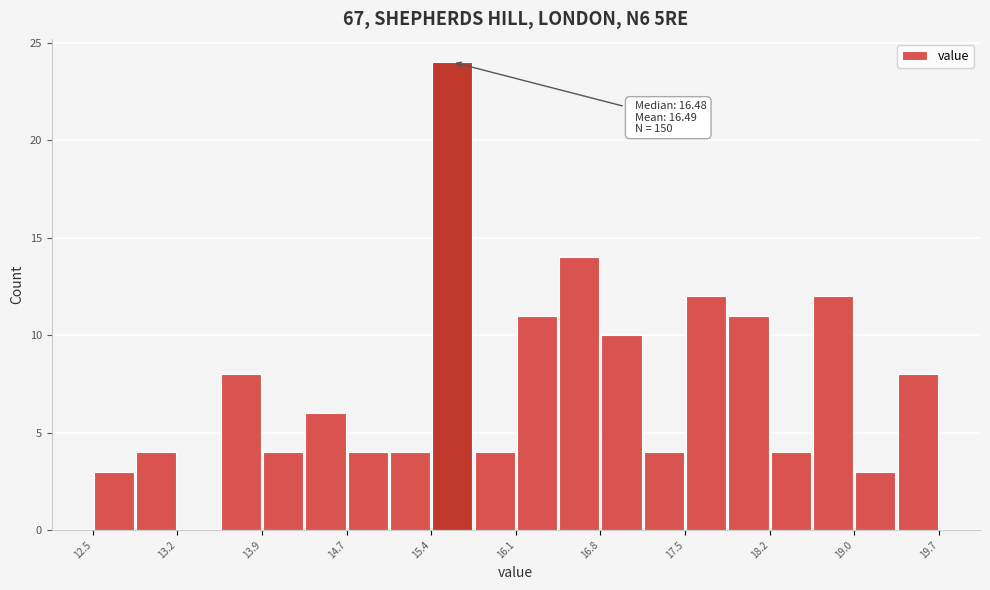

Around what value on the x-axis is the tallest bar? Give the approximate position of its centre, as read against the axis.

15.6